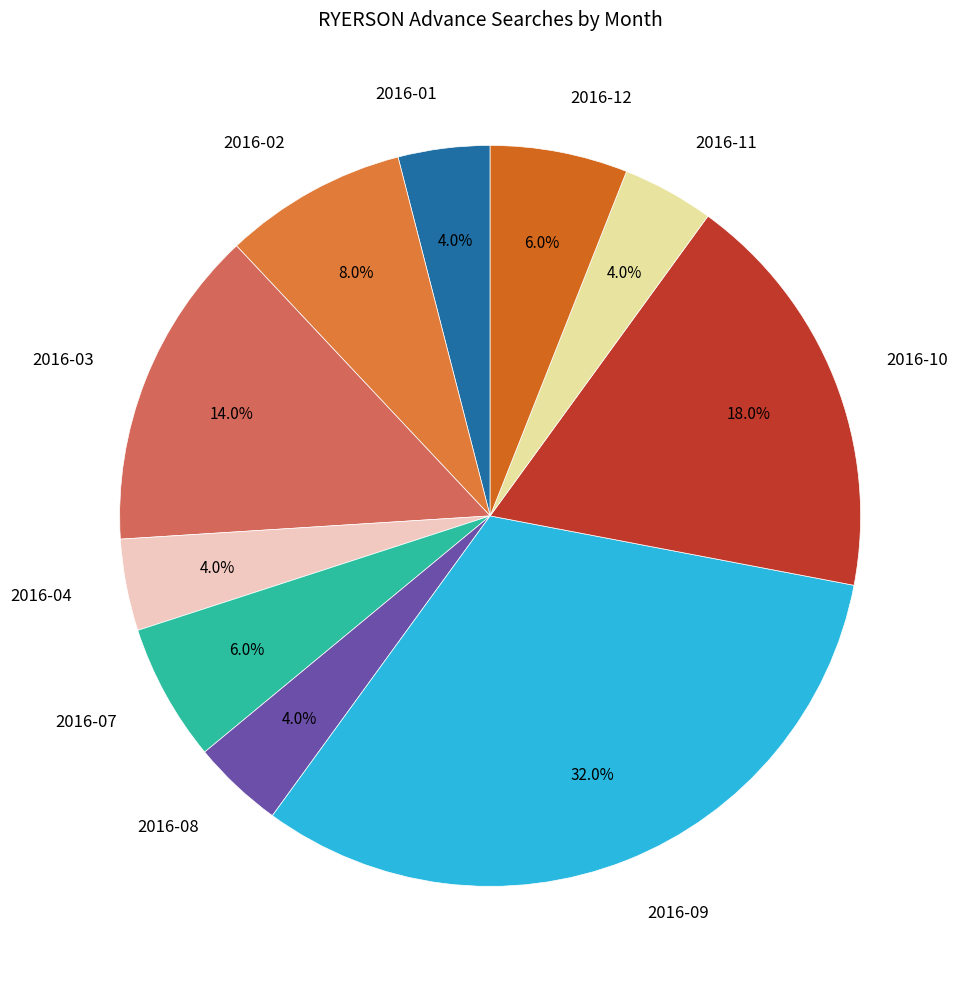

How many slices are in this pie chart?

10